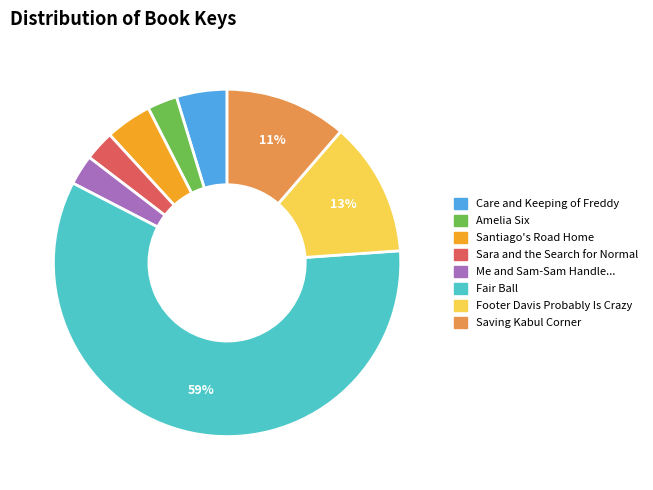

Is there a majority slice in this chart?

Yes